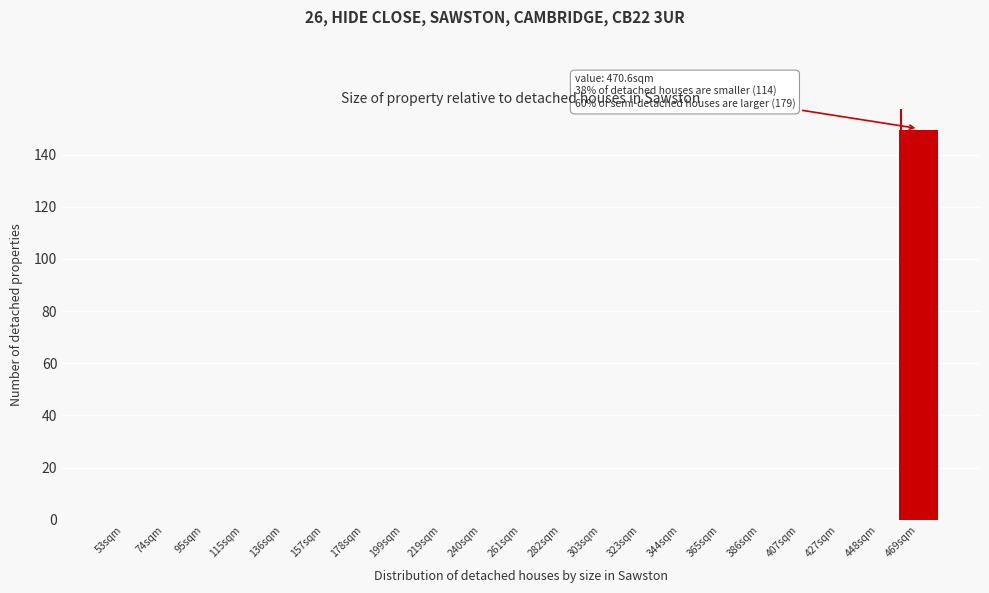

Reading right to left, extract all data points from this chart.

469sqm=150	448sqm=0	427sqm=0	407sqm=0	386sqm=0	365sqm=0	344sqm=0	323sqm=0	303sqm=0	282sqm=0	261sqm=0	240sqm=0	219sqm=0	199sqm=0	178sqm=0	157sqm=0	136sqm=0	115sqm=0	95sqm=0	74sqm=0	53sqm=0